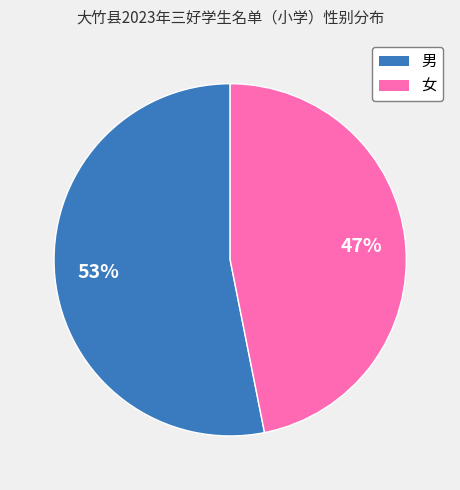

Which slice is the largest?

男